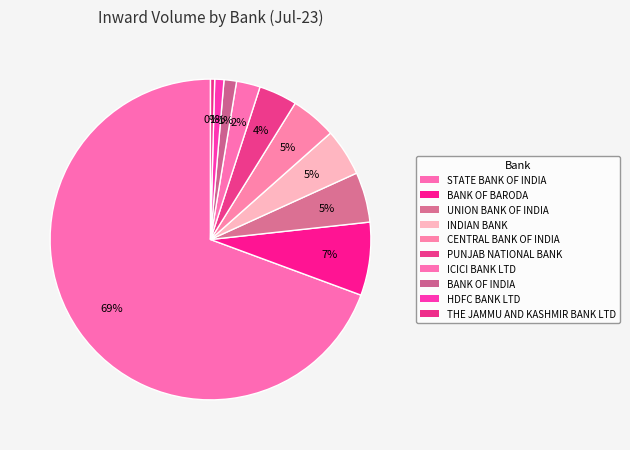

How many segments does this pie chart have?

10